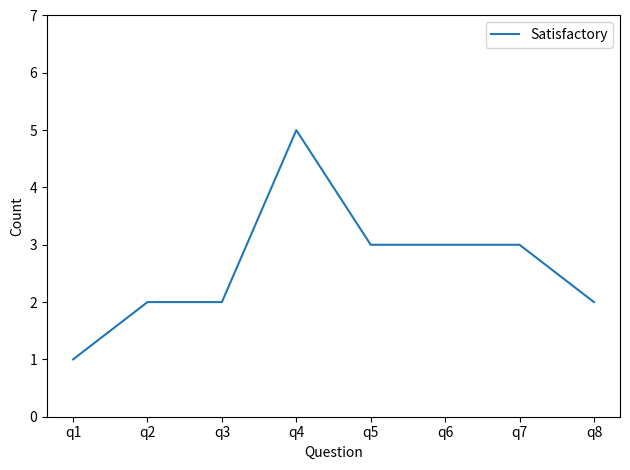

What is the change in value from q5 to q8?

-1